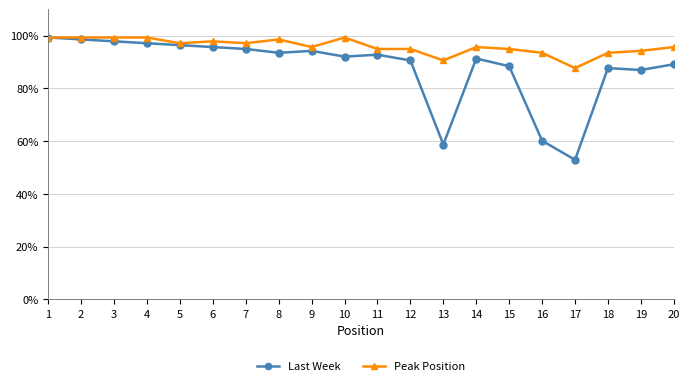

What is the maximum value for Last Week?

99.3